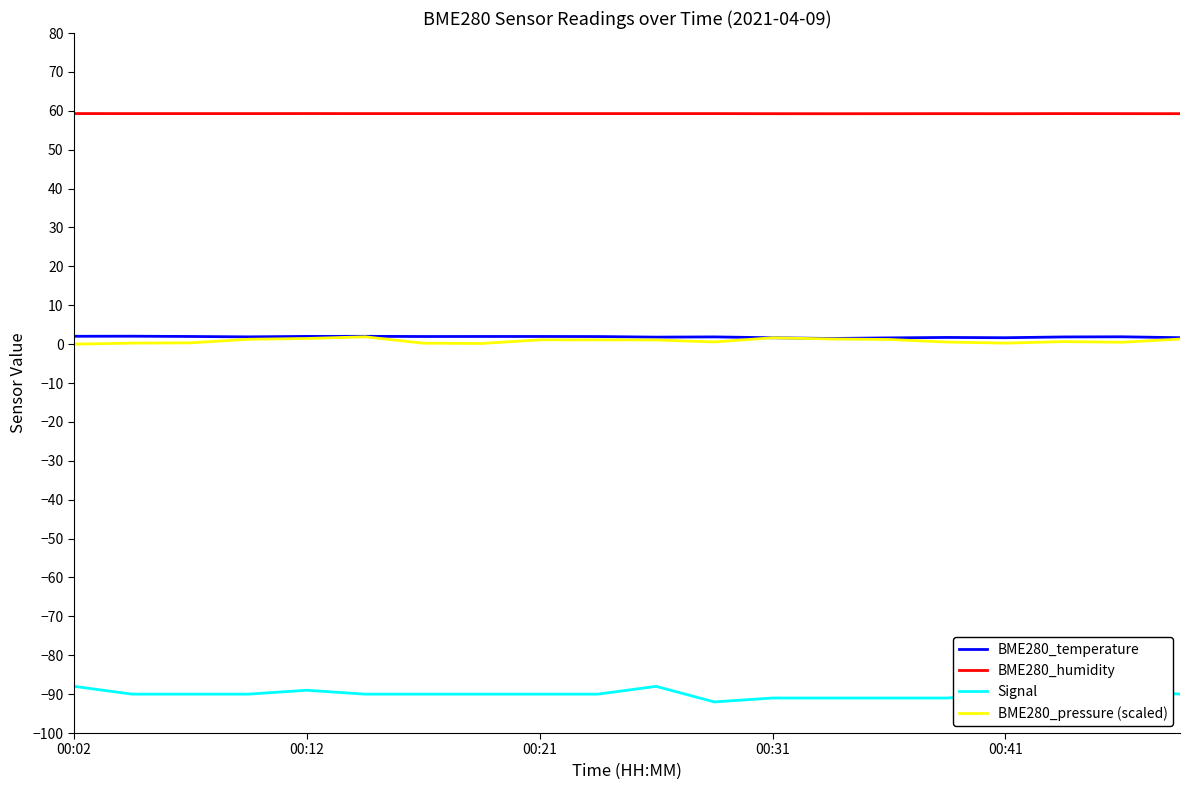

Which series has the largest total across all categories?

BME280_humidity